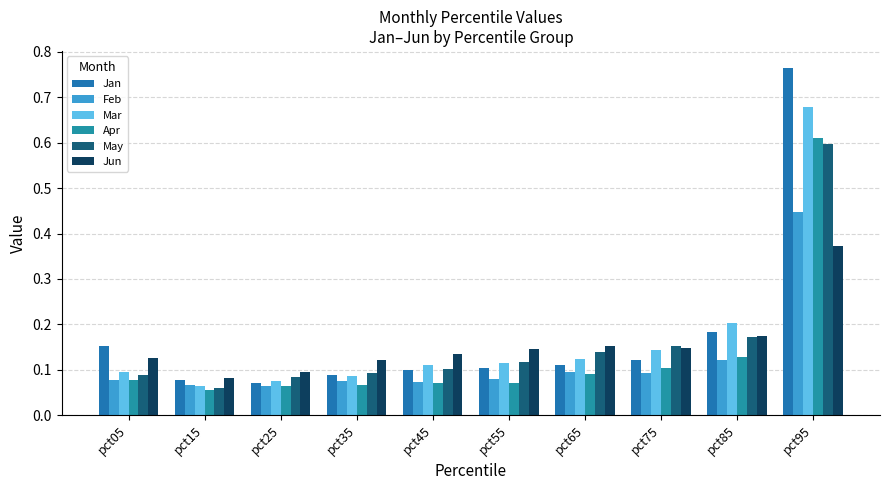

List the series in order of their peak value, highest first.

Jan, Mar, Apr, May, Feb, Jun